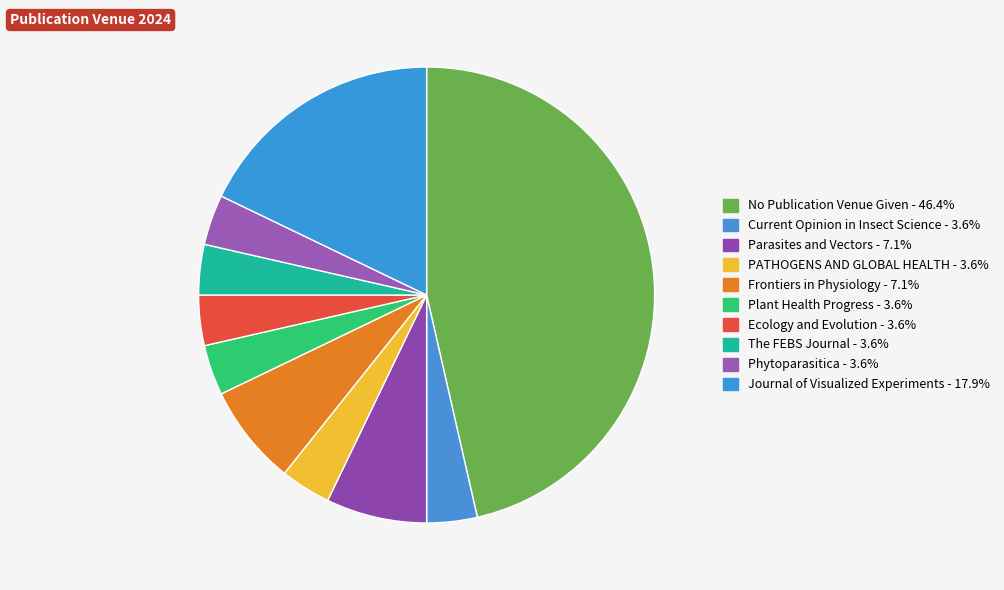

Which slice is the largest?

No Publication Venue Given